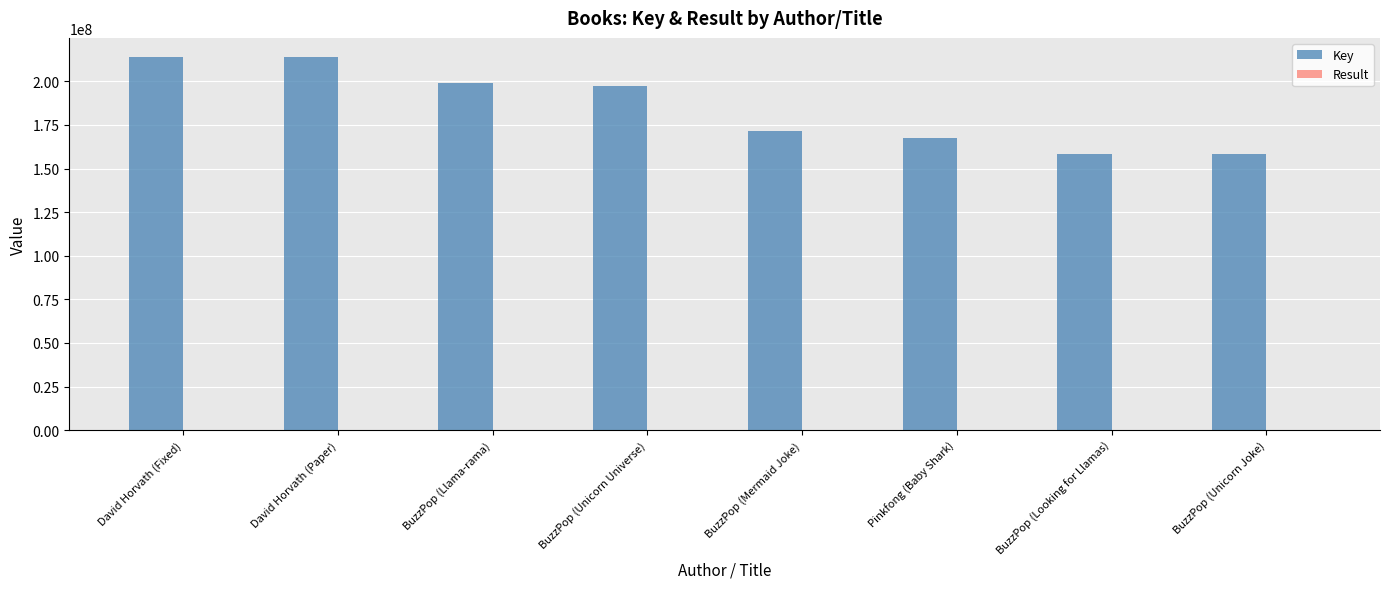

Which series changed the most between David Horvath (Fixed) and BuzzPop (Unicorn Joke)?

Key